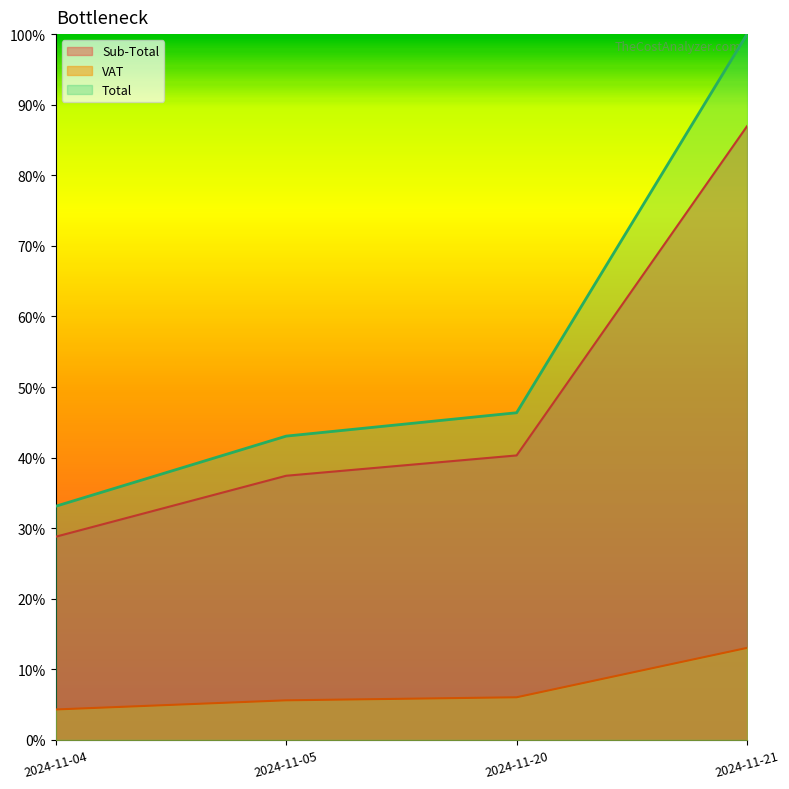

What is the value of the Total point at the 2nd from the left?

0.4